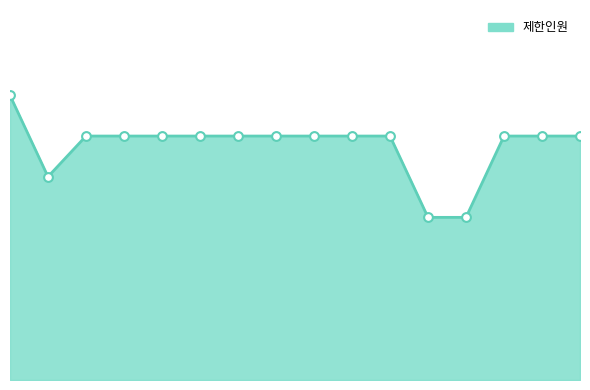

Does the chart have visible grid lines?

No